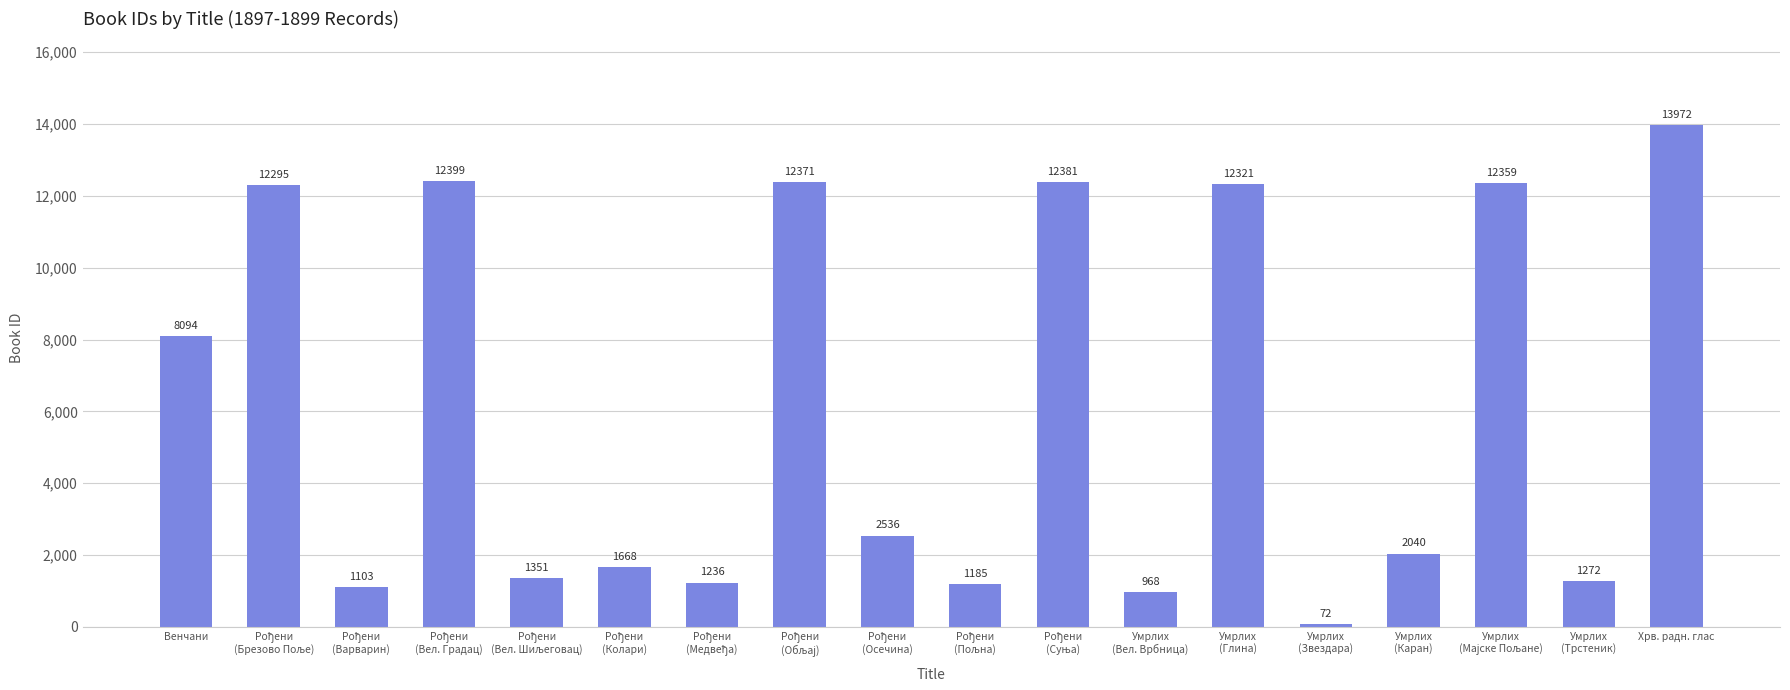

How many data points does each series have?

18